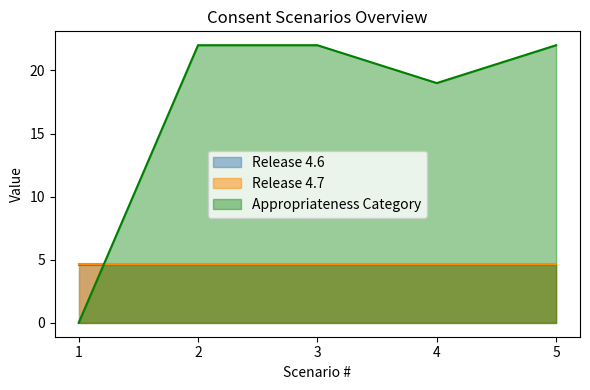

True or false: Appropriateness Category has more than 0 points higher than both neighbors.

False